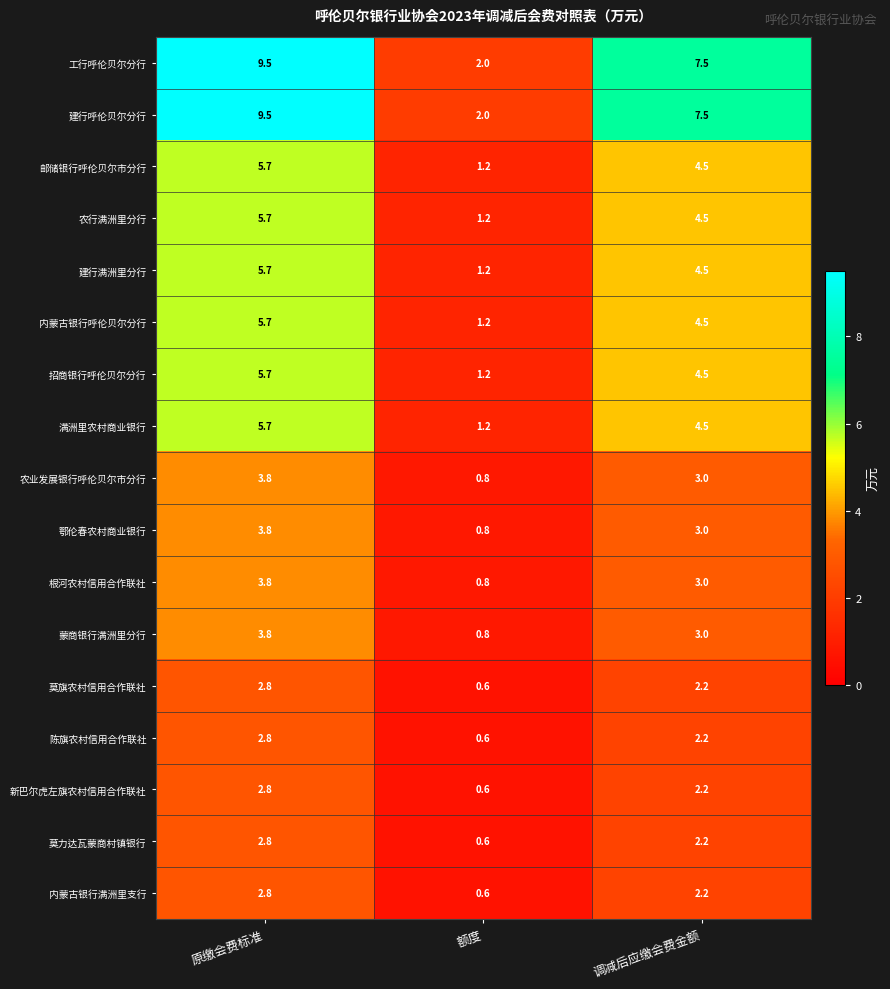

The value of 农行满洲里分行 at 原缴会费标准 is 1.8. True or false?

False